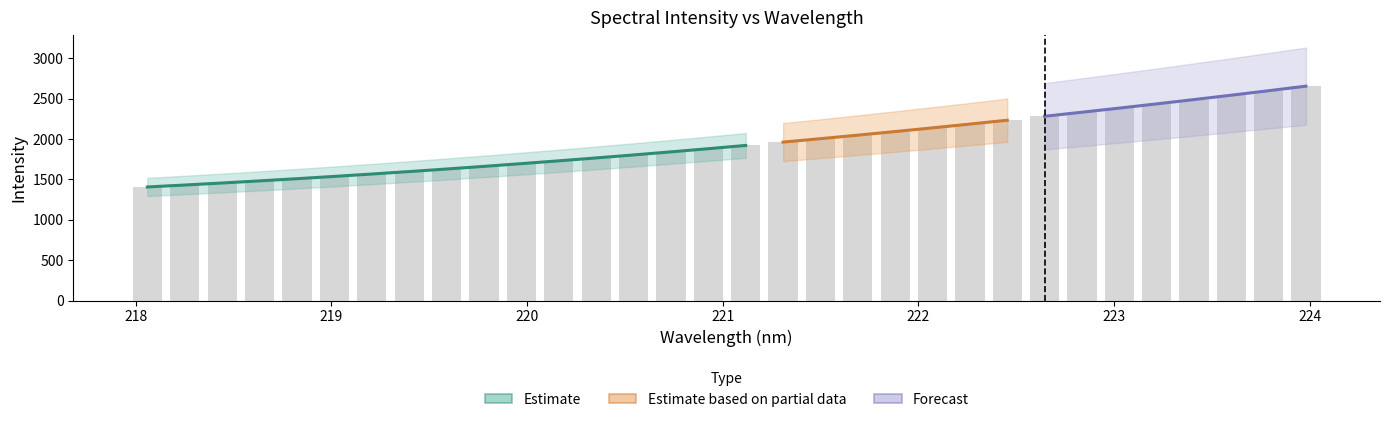

What is the spread (max minus min) of values at 22?

1959.2